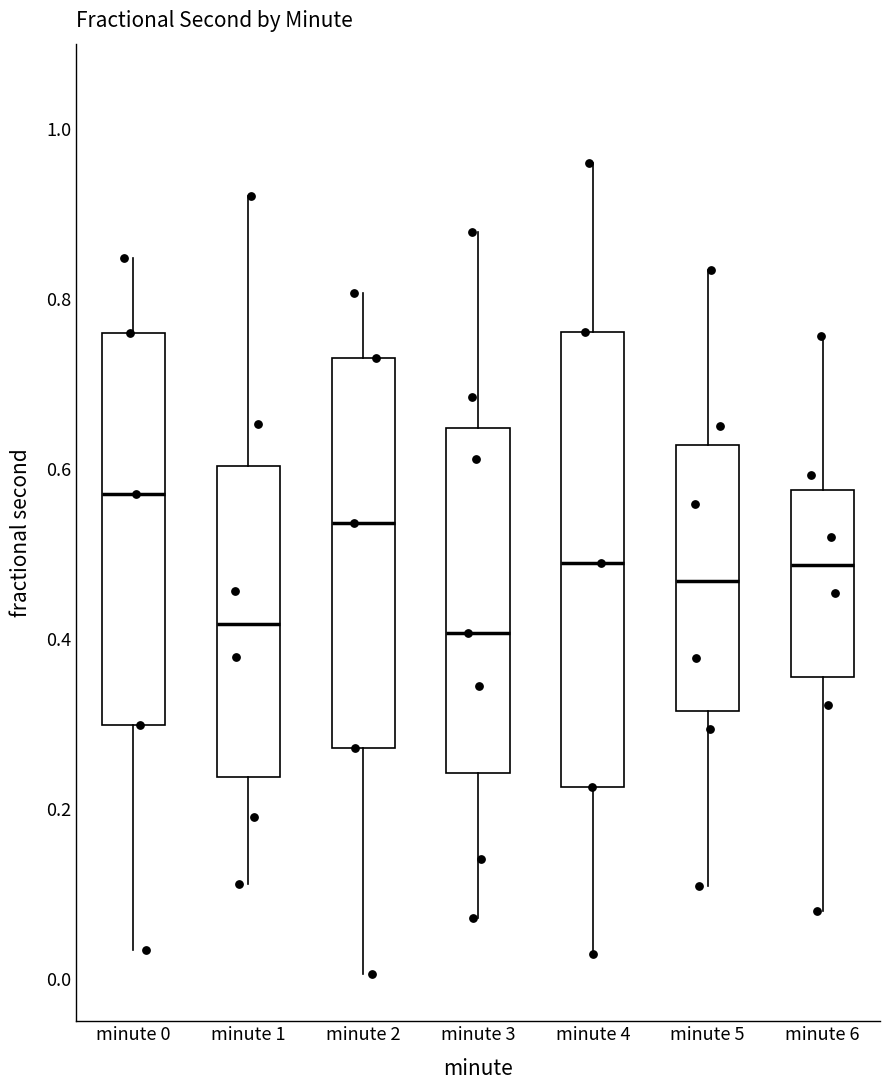

Where does the lower whisker of the box for minute 2 end on the y-axis? The values are not printed on the chart, so give them approximately, as read against the axis.

0.00